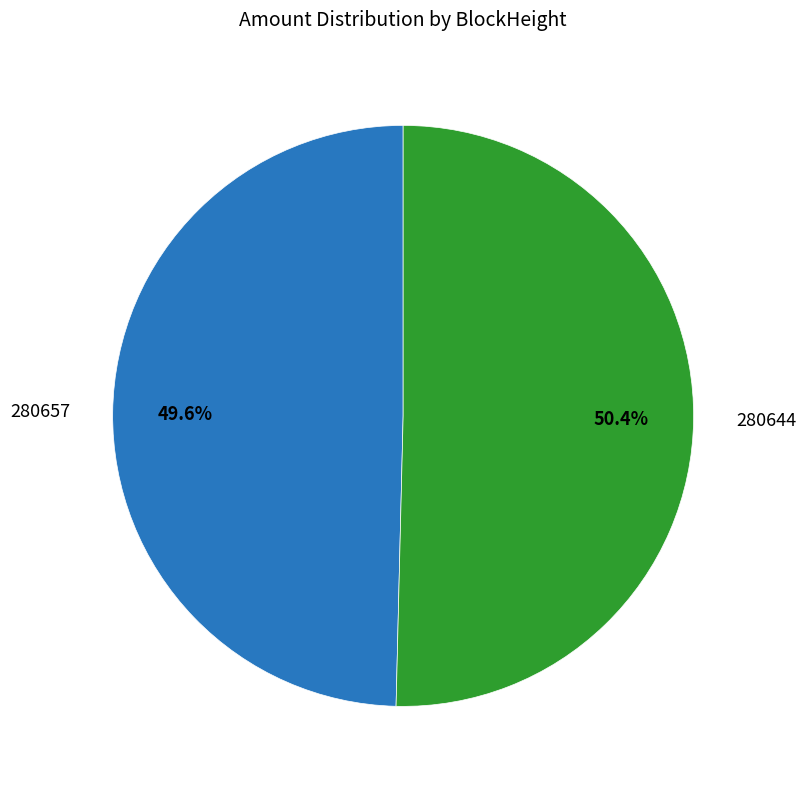

Count the number of slices in the pie.

2